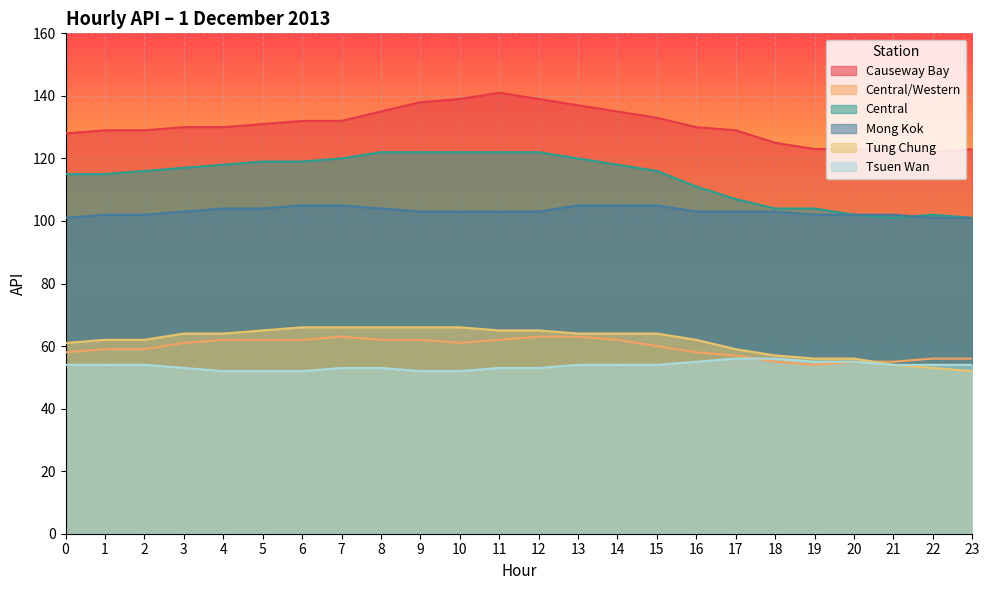

True or false: Mong Kok and Tsuen Wan cross at least once.

False